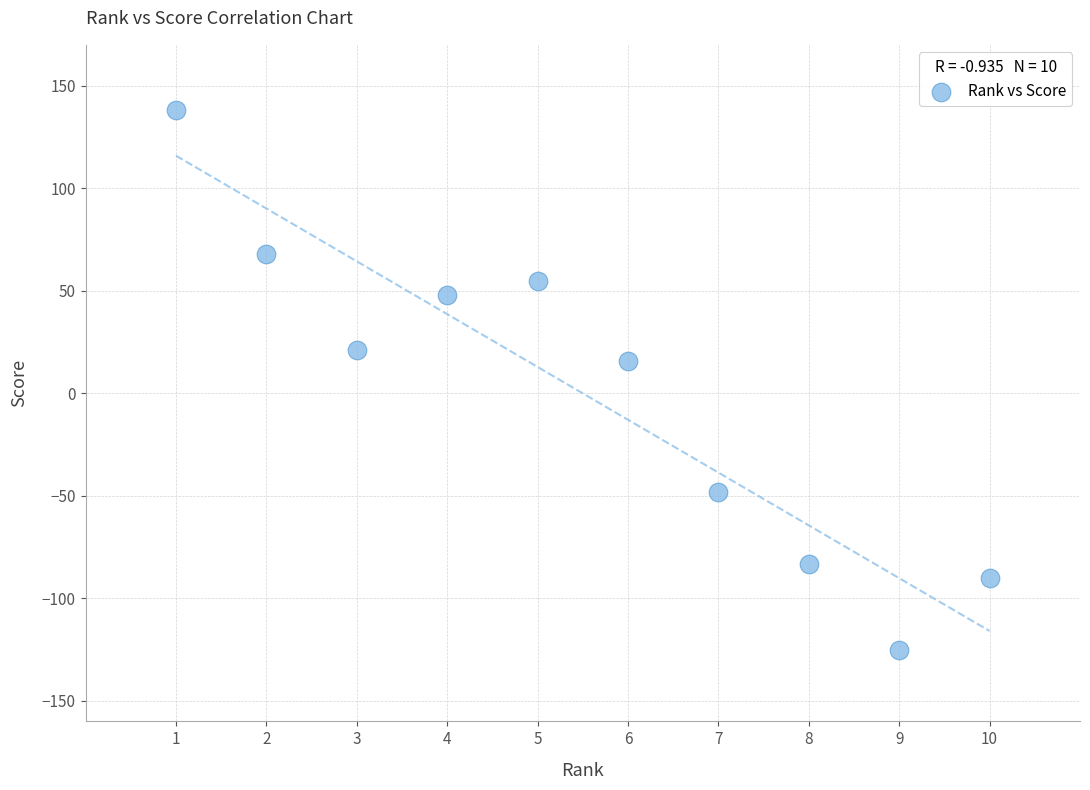

What is the average X value?

6